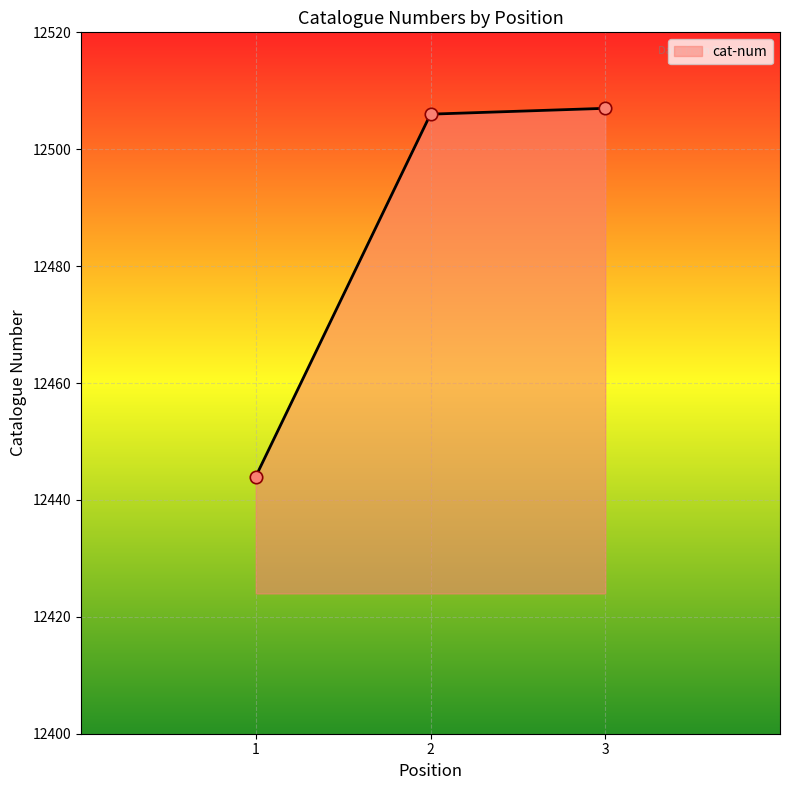

Approximately how many times larger is the value at 2 compared to 3?

1.0